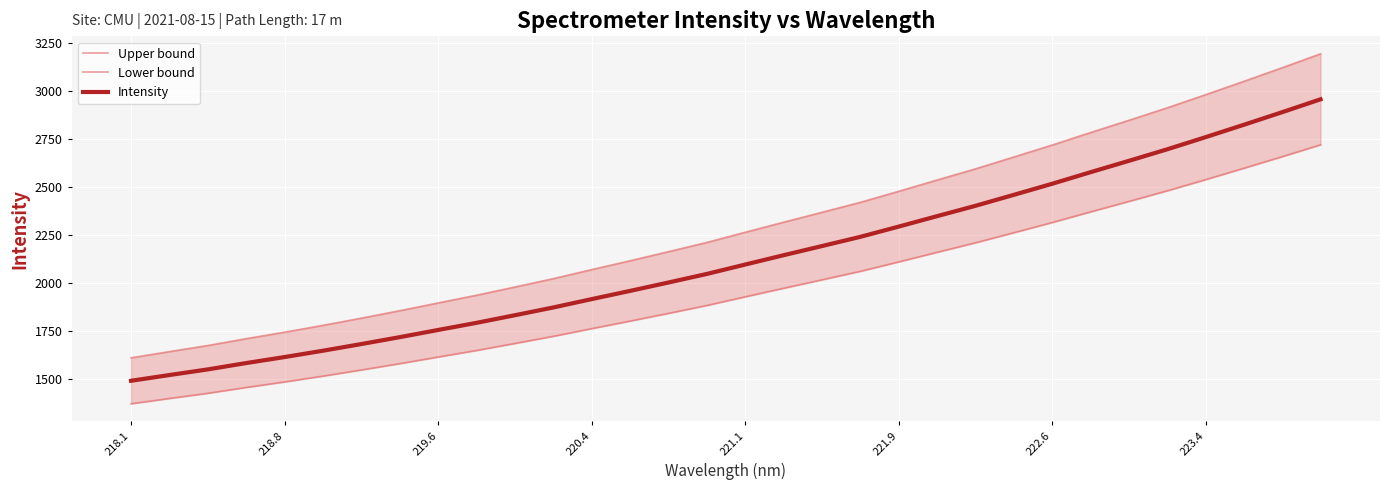

True or false: Lower bound and Intensity intersect in this chart.

False